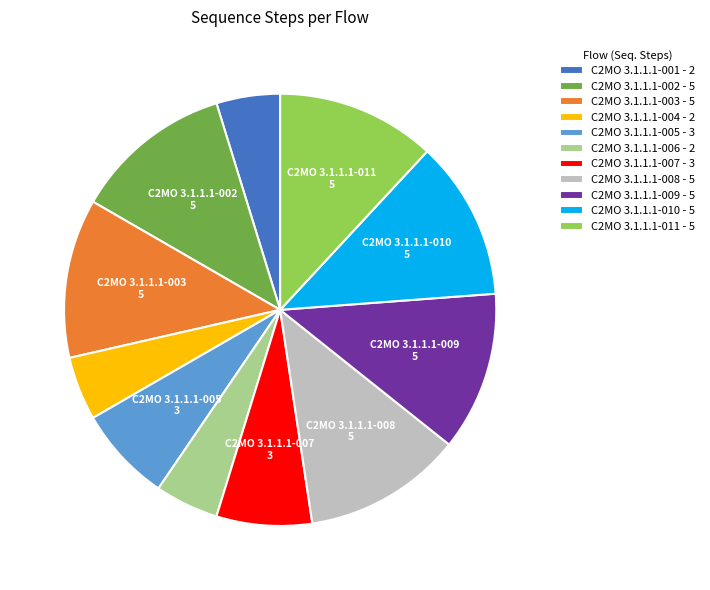

Is it true that C2MO 3.1.1.1-007 - 3 is 7% of the pie?

True